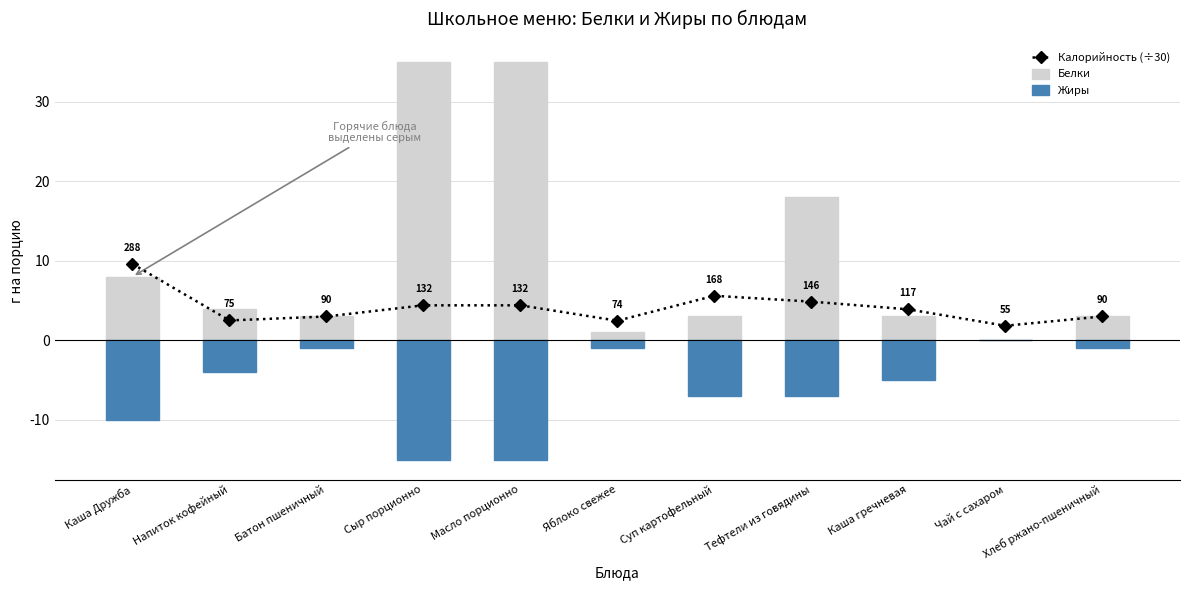

What is the label of the 8th bar from the right?

Сыр порционно